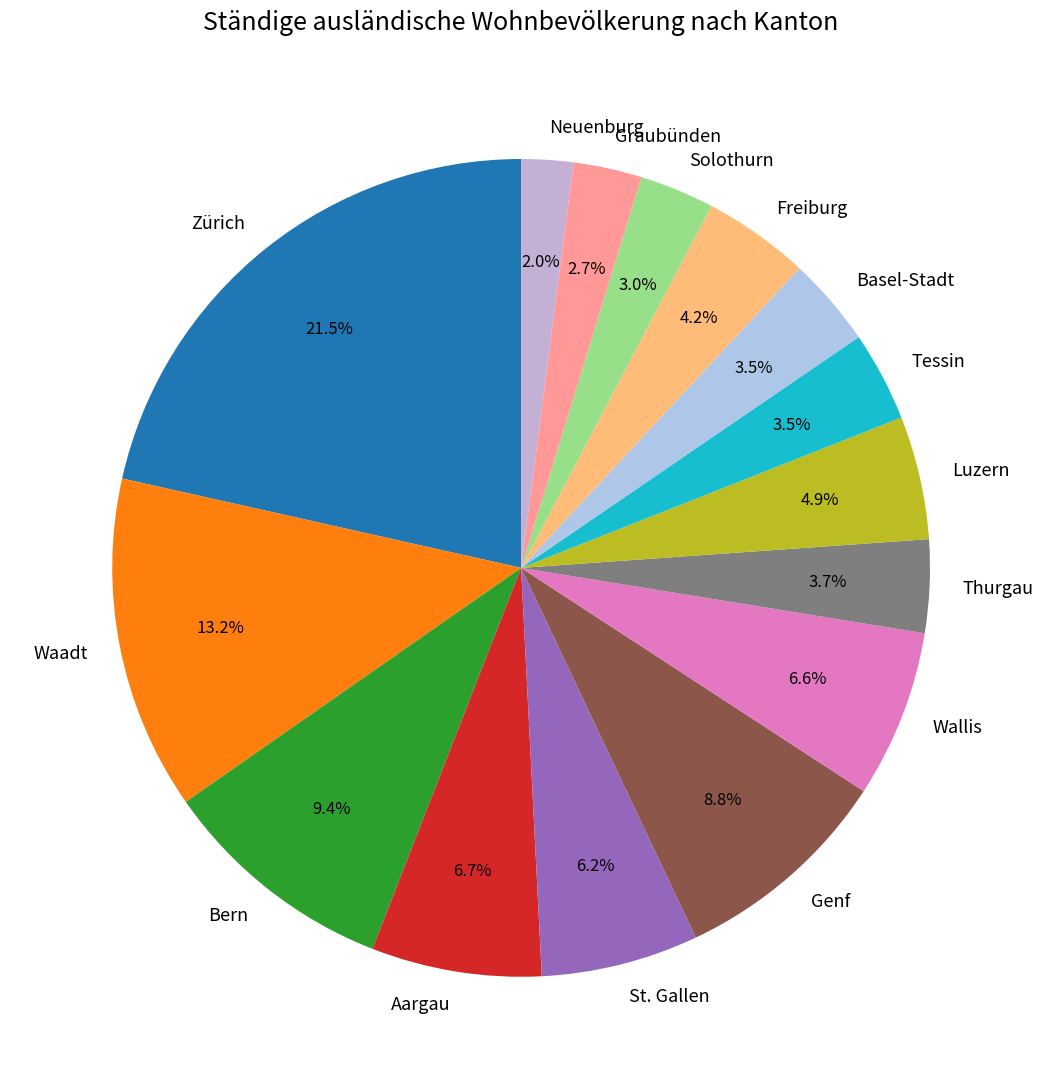

How many slices are in this pie chart?

15